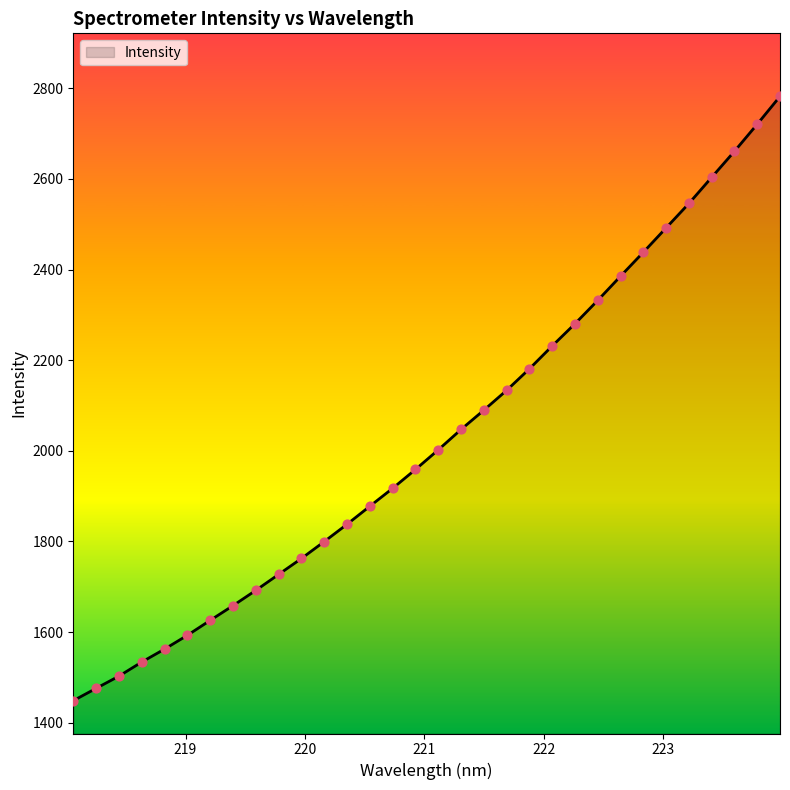

What is the difference between the maximum and minimum values?

1333.5